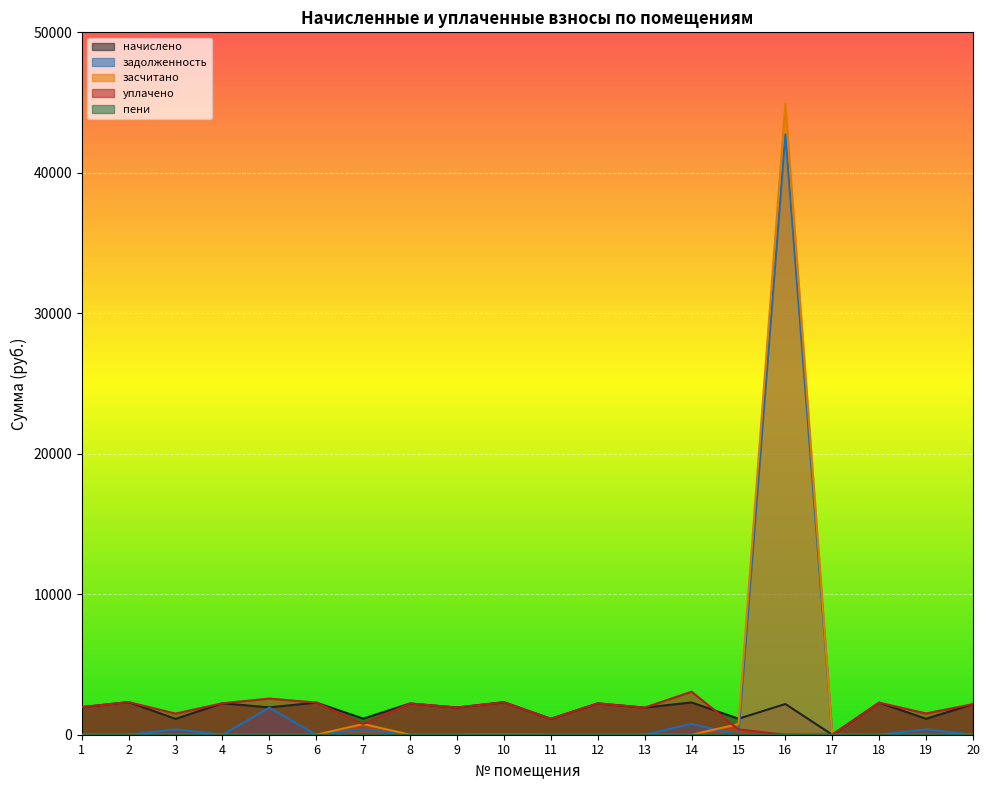

At which label is задолженность closest to 21366?

5